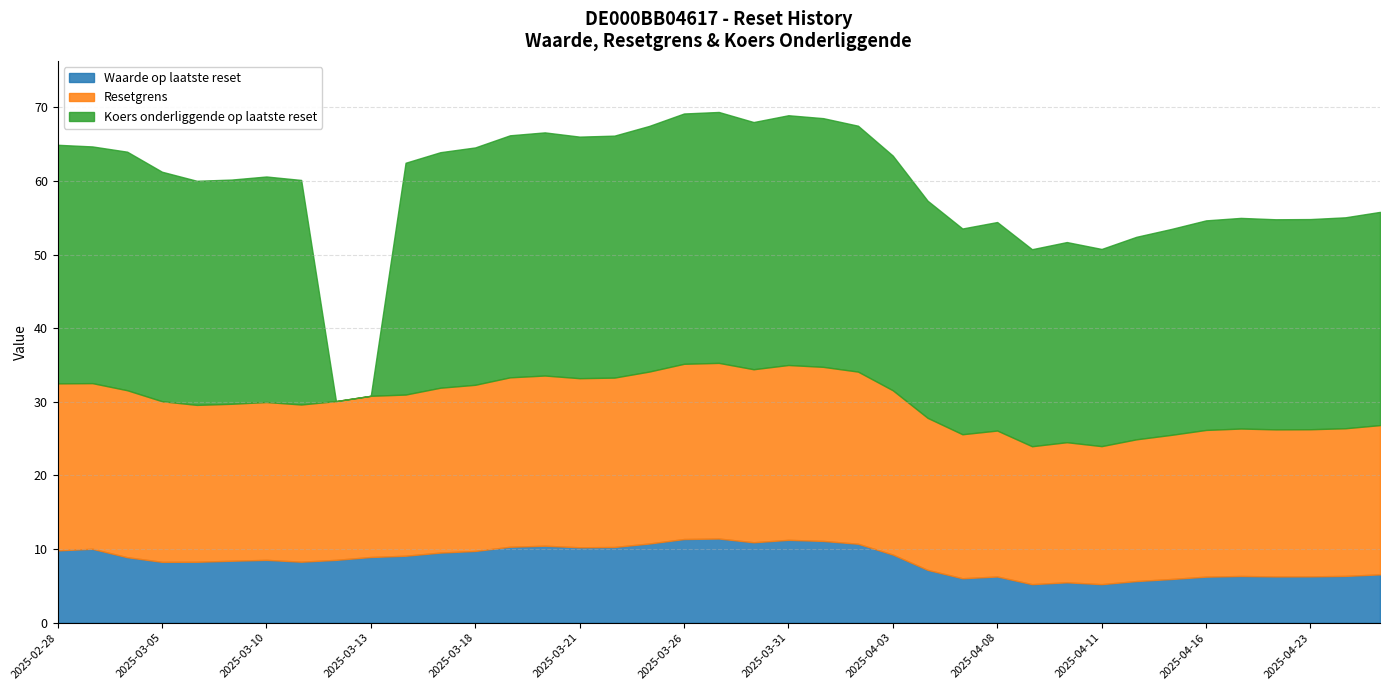

Which category has the highest value across all series?

2025-03-27